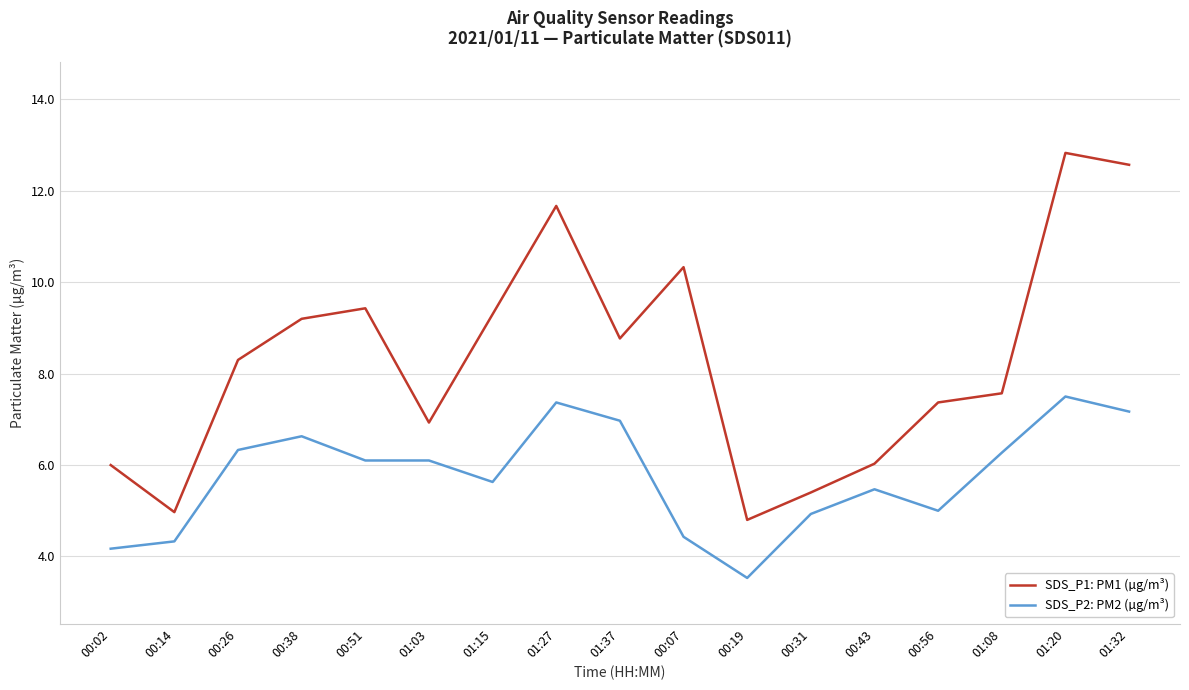

How many series are shown in this chart?

2